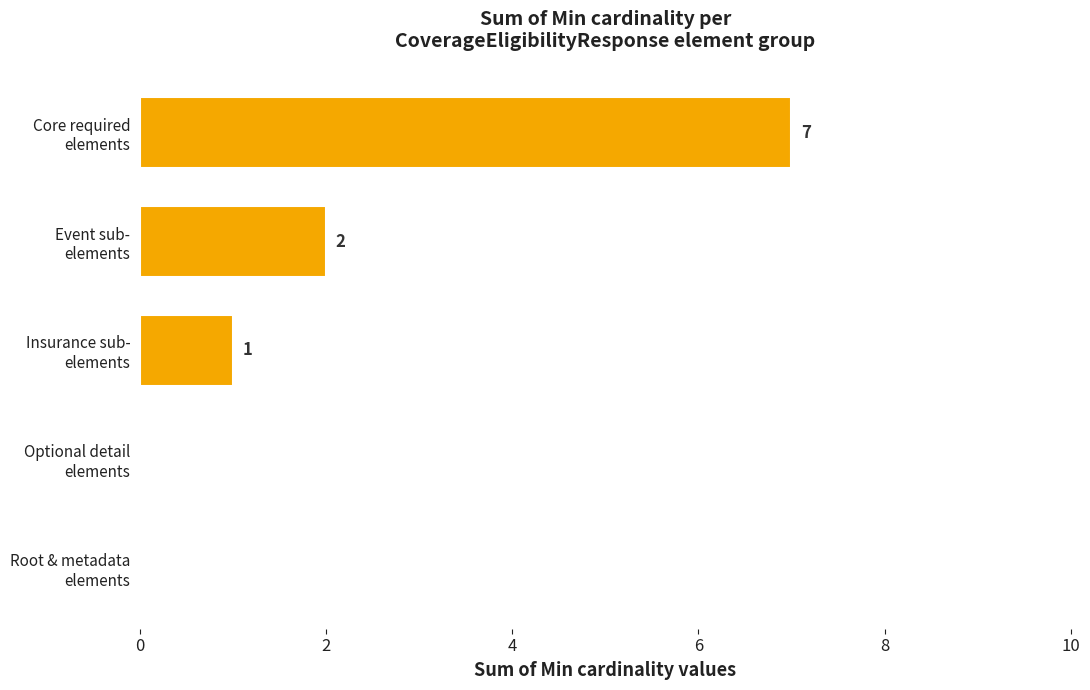

What is the sum of all values?

10